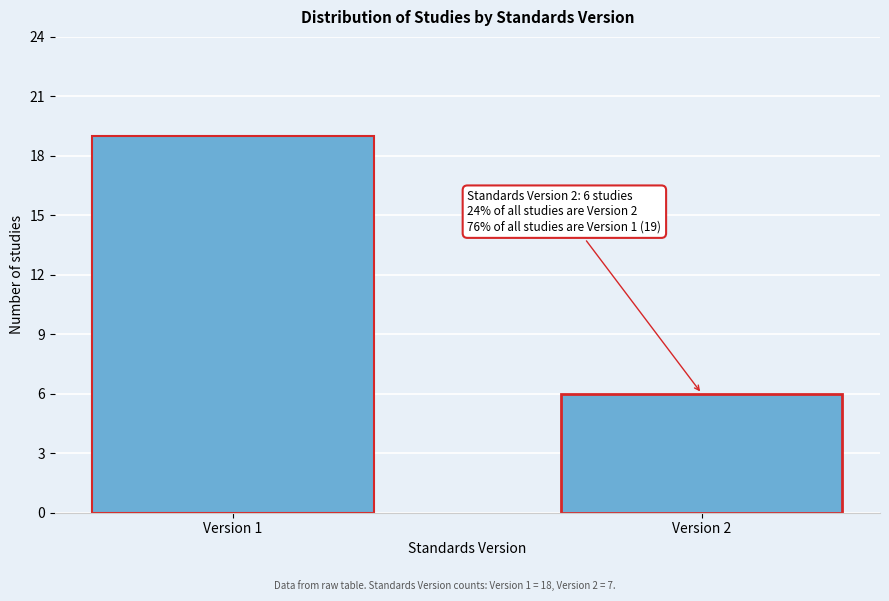

Reading left to right, list all the values displayed in this chart.

Version 1=19	Version 2=6